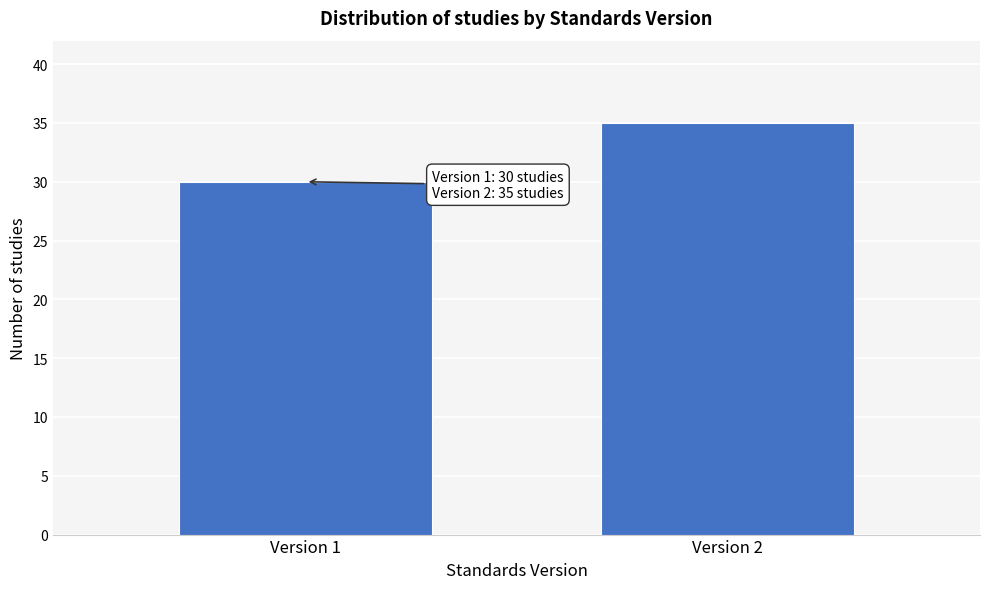

Reading left to right, what are all the values shown in this chart?

30	35